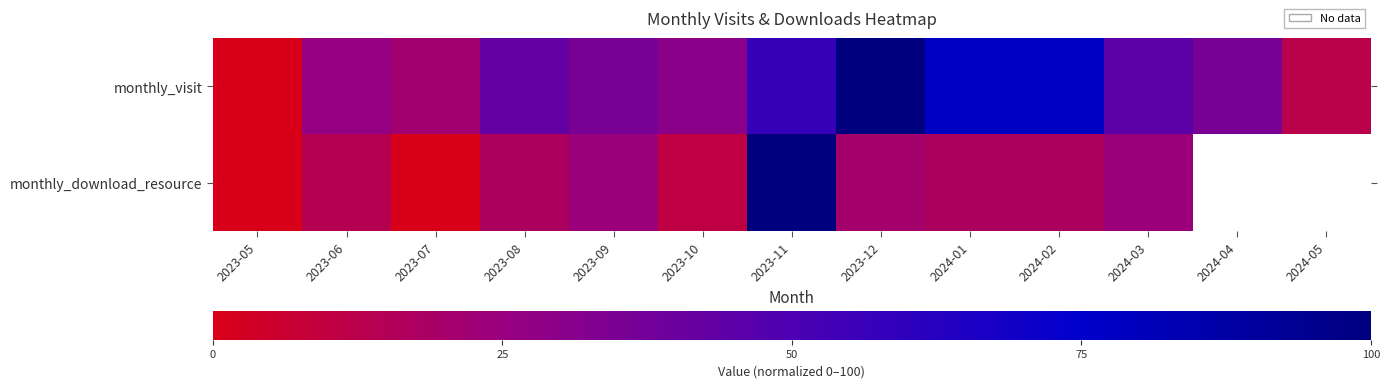

How many series are shown in this chart?

2